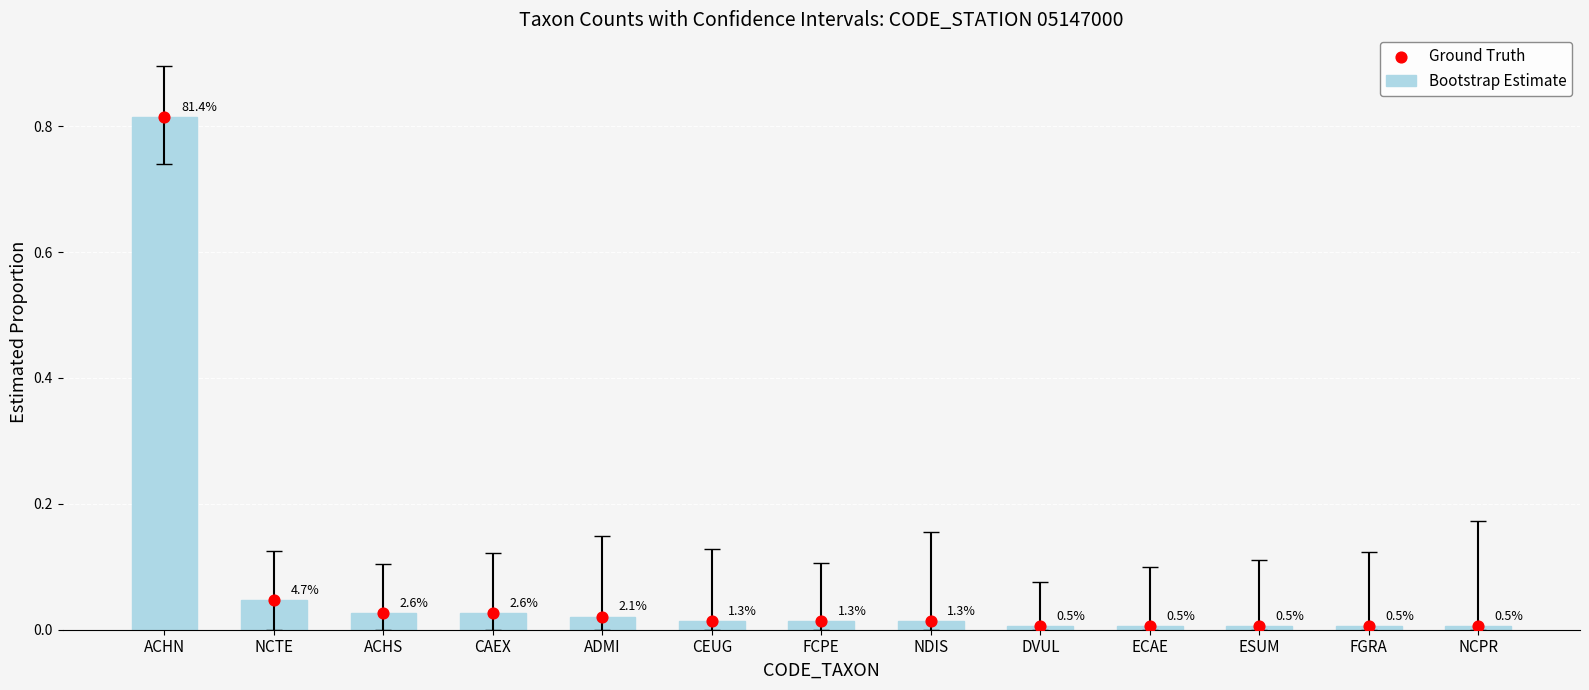

Which series has the largest total across all categories?

Bootstrap Estimate